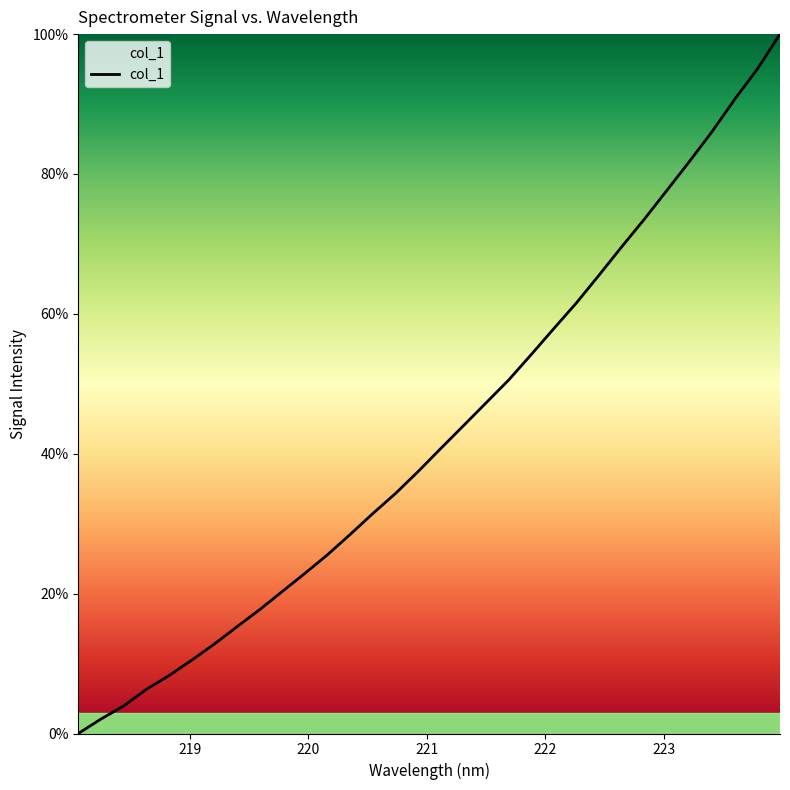

How many values exceed 40?

16